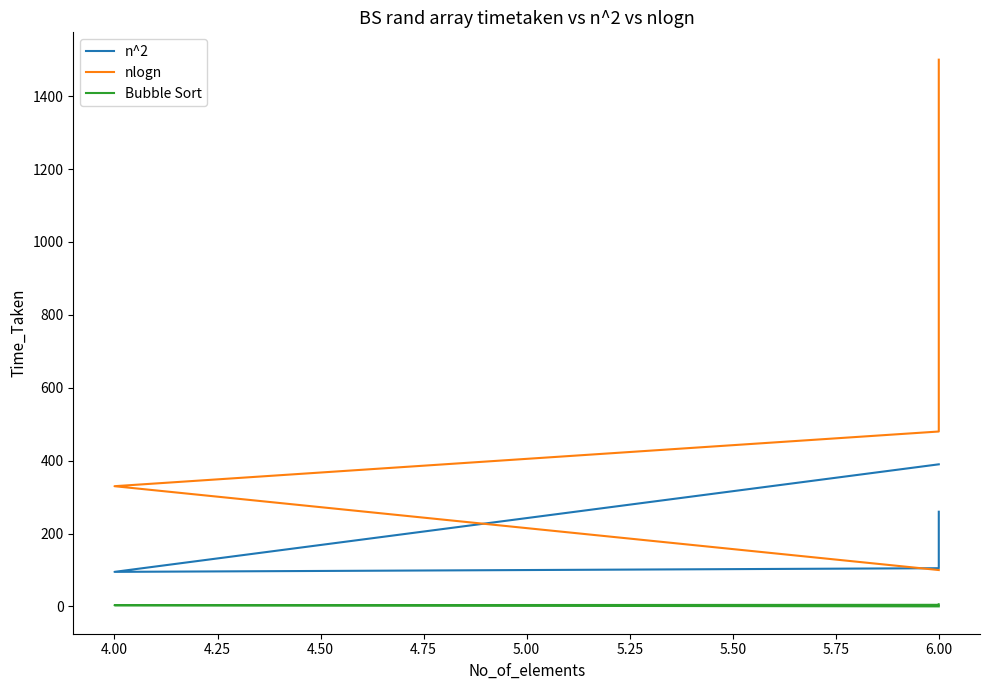

How many lines are shown in the chart?

3